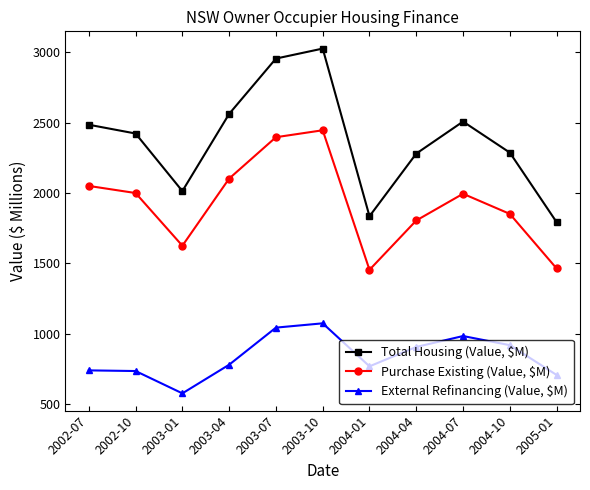

Which category has the lowest value across all series?

2003-01